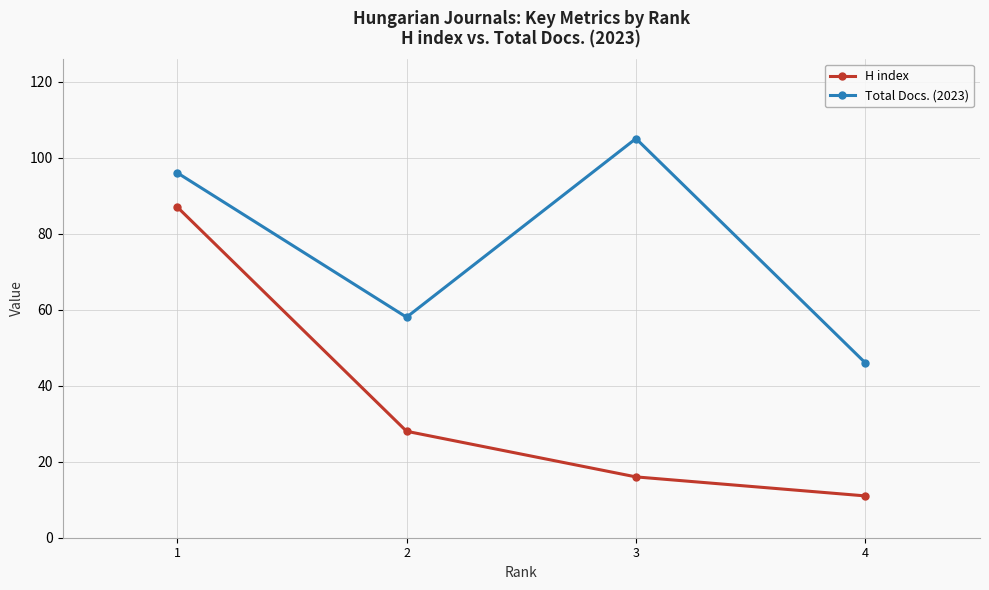

True or false: Total Docs. (2023) has more than 0 points higher than both neighbors.

True